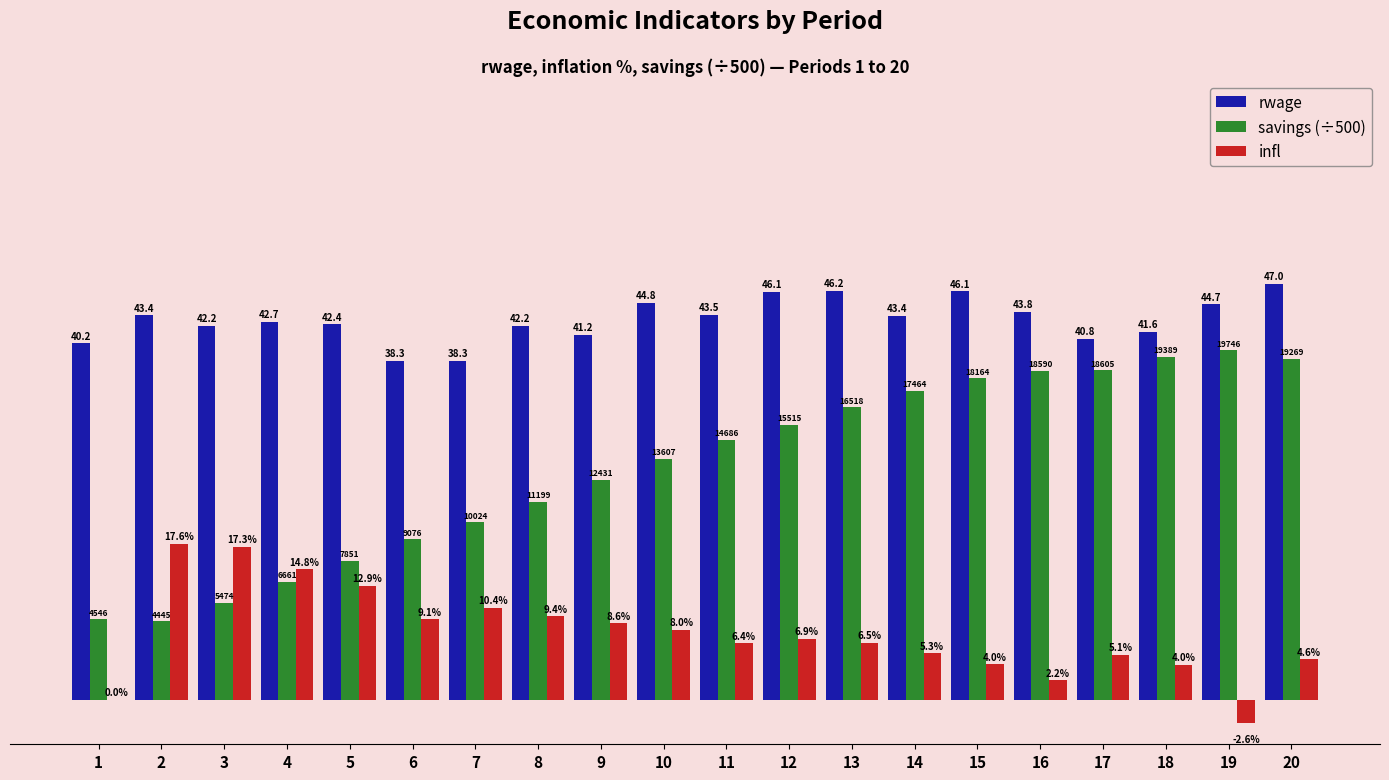

Which series changed the most between 2 and 16?

savings (÷500)